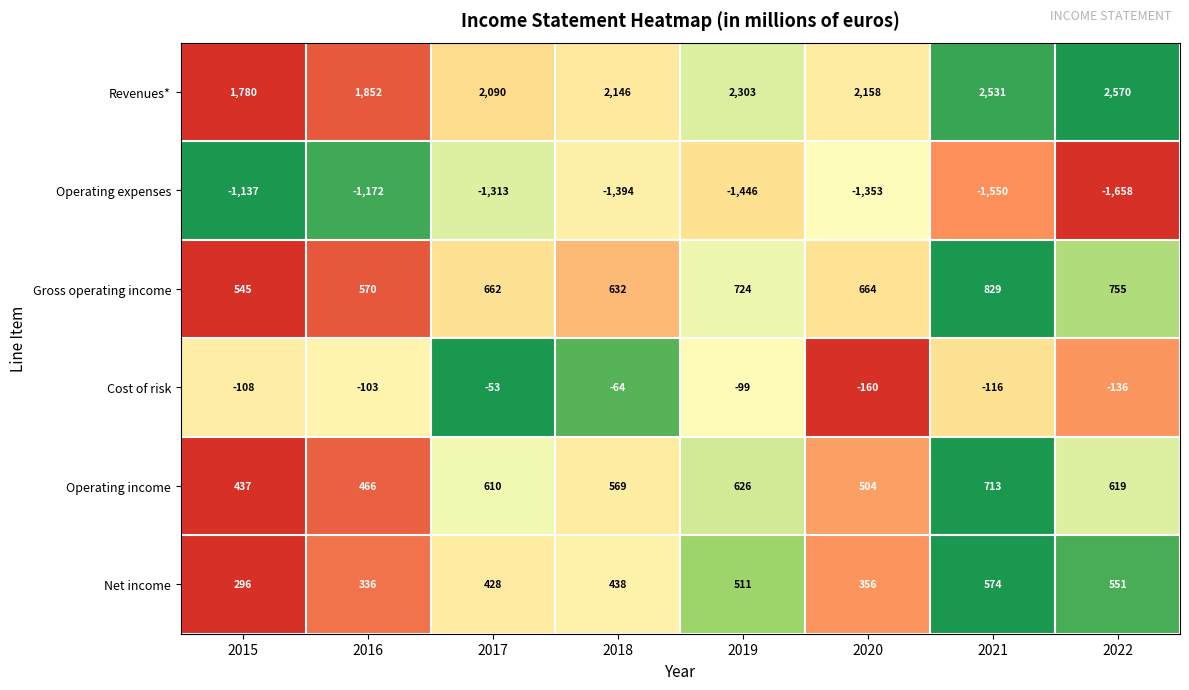

What is the difference between the maximum and second lowest values in the Cost of risk series?

83